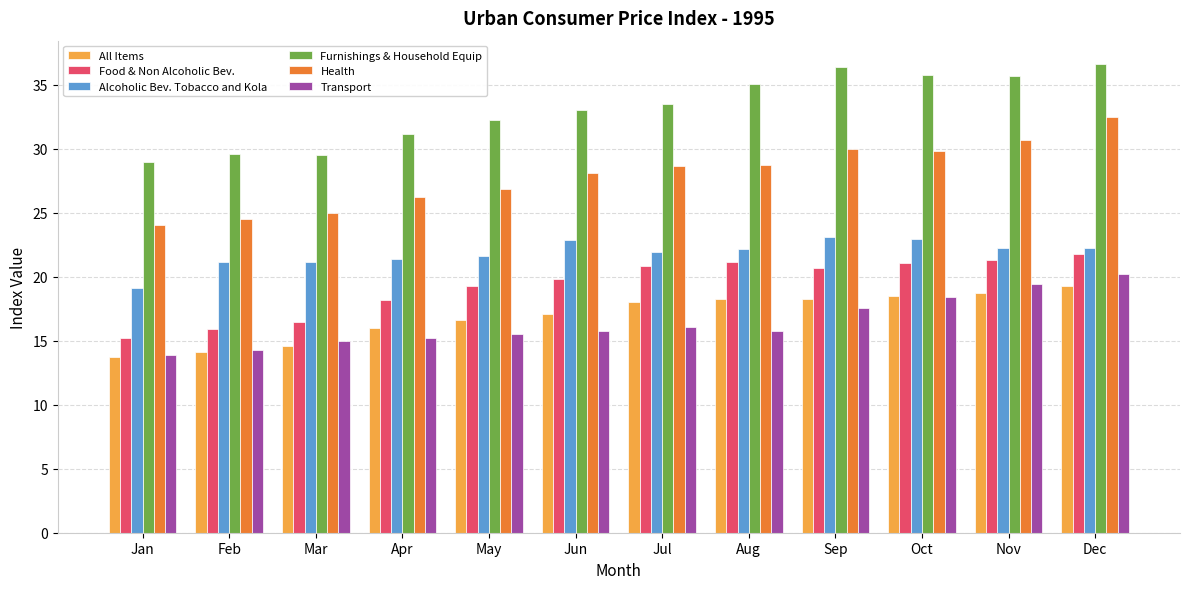

Is the value of Transport at Apr greater than the value of Health at Aug?

No